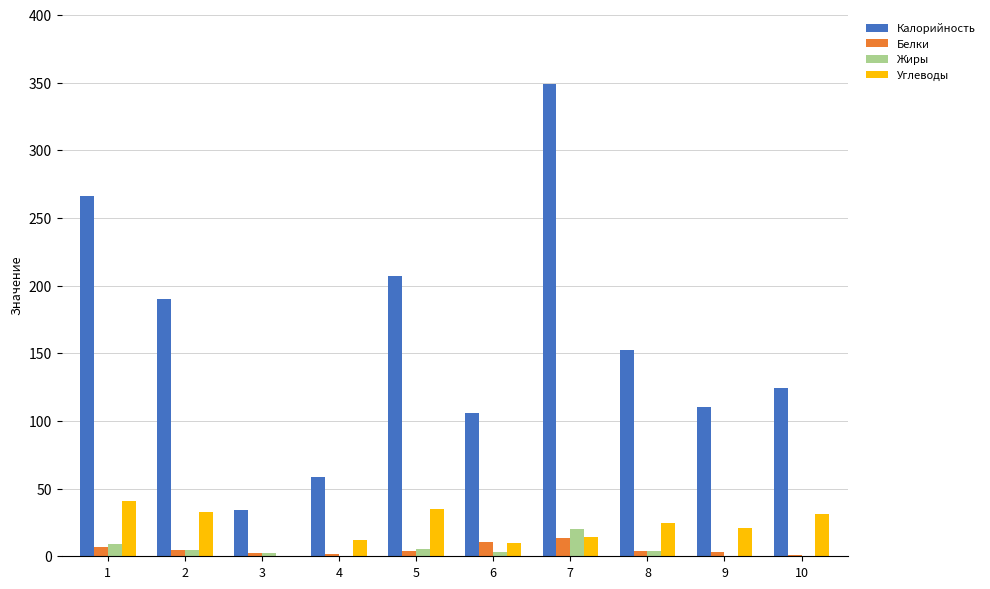

What is the highest value of the Углеводы series?

40.8